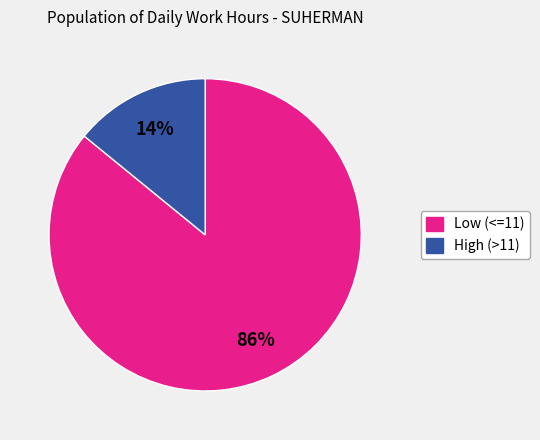

Is there a majority slice in this chart?

Yes